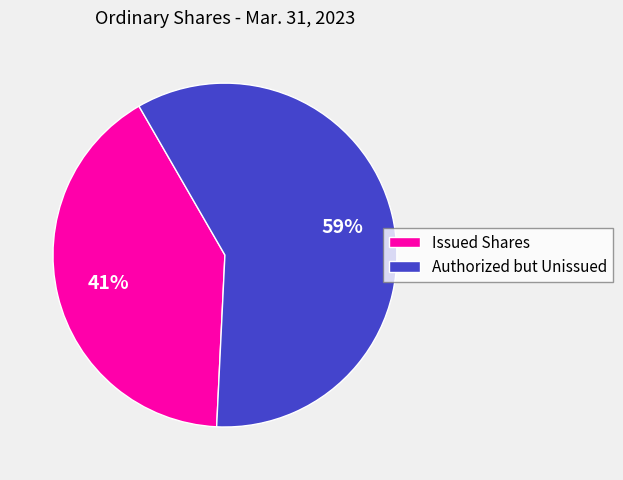

Rank the categories by value from lowest to highest.

Issued Shares, Authorized but Unissued